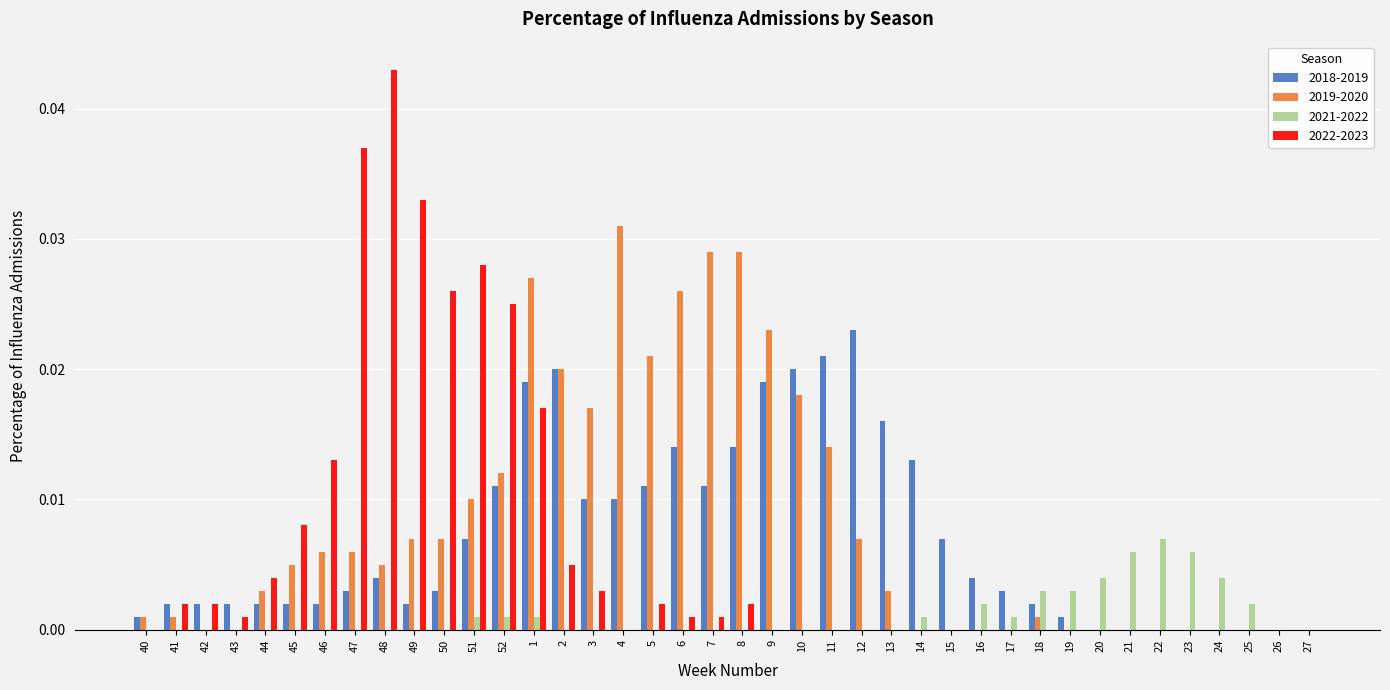

What is the sum of all 2018-2019 values?

0.3